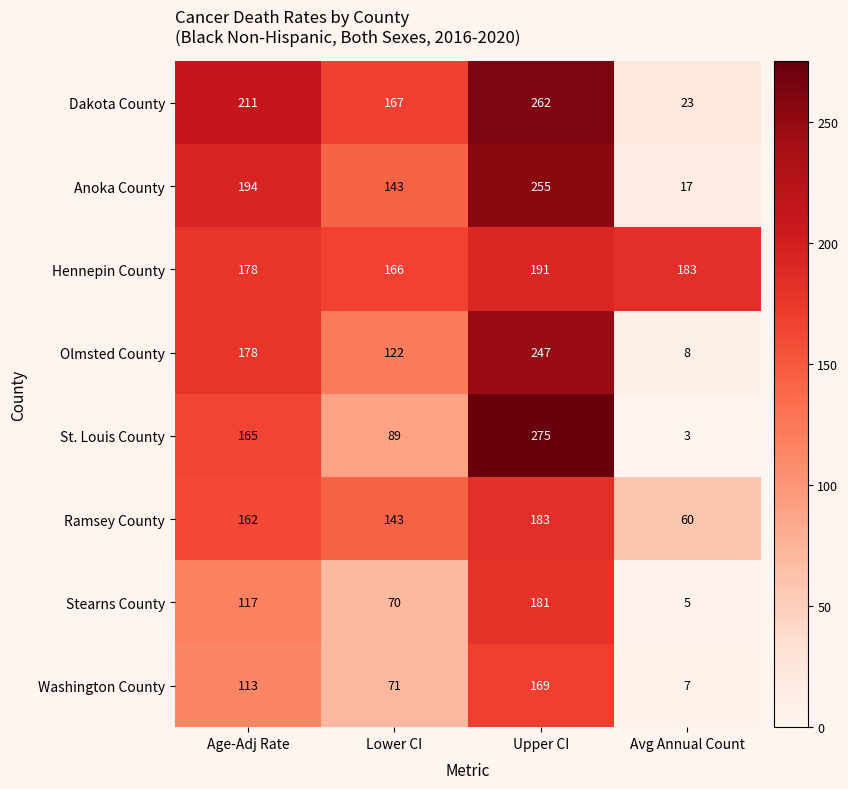

How many Anoka County values are between 143 and 255?

3